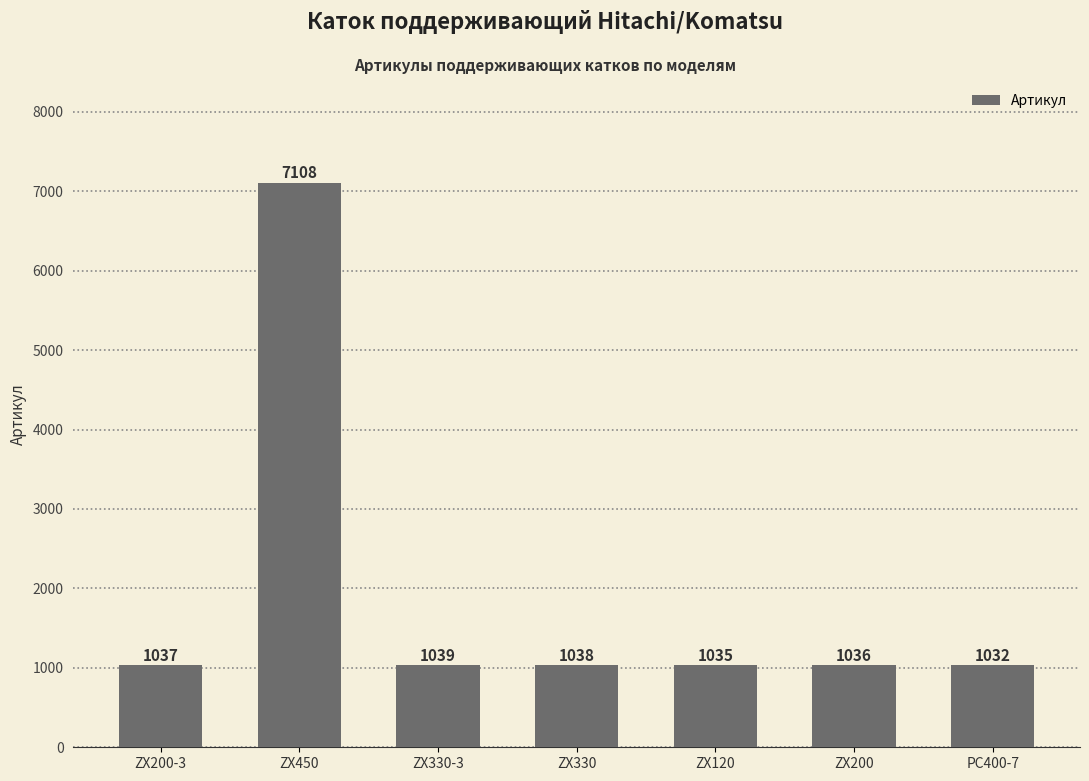

True or false: the data shows 1660 at ZX330.

False